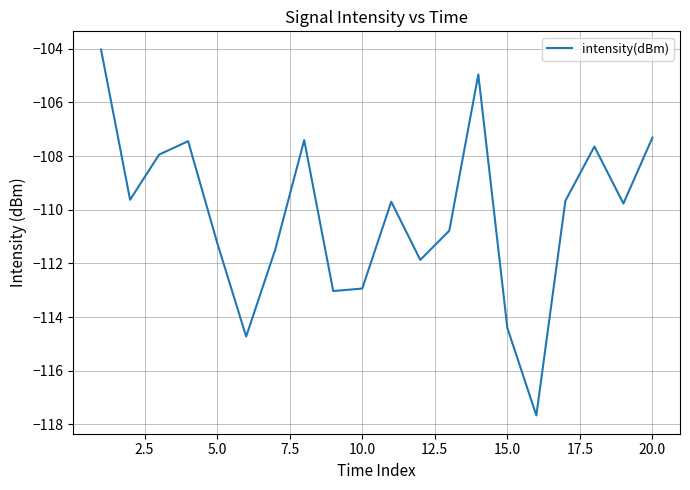

How many interior local valleys (lower than both neighbors) does the data have?

6